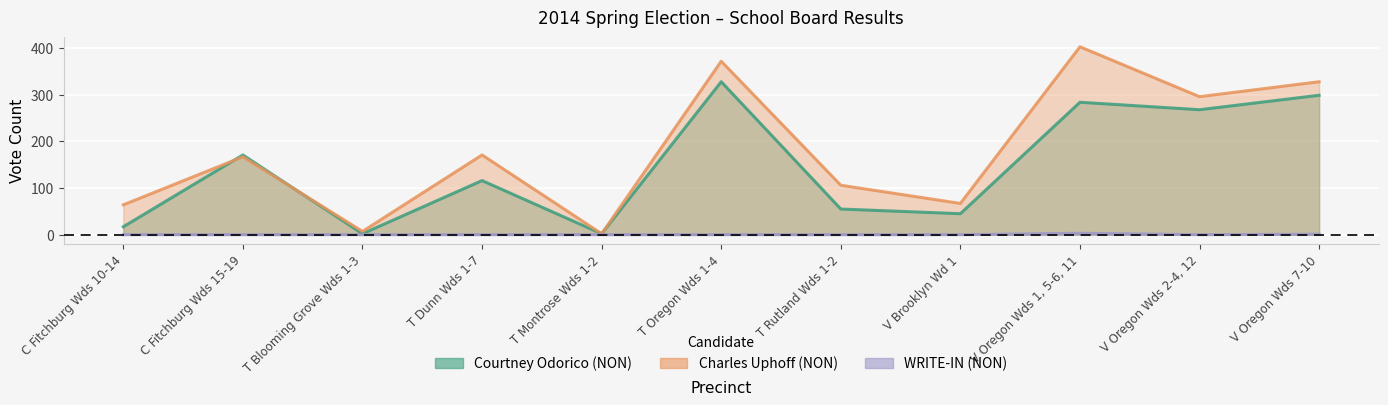

Which series has the largest total across all categories?

Charles Uphoff (NON)